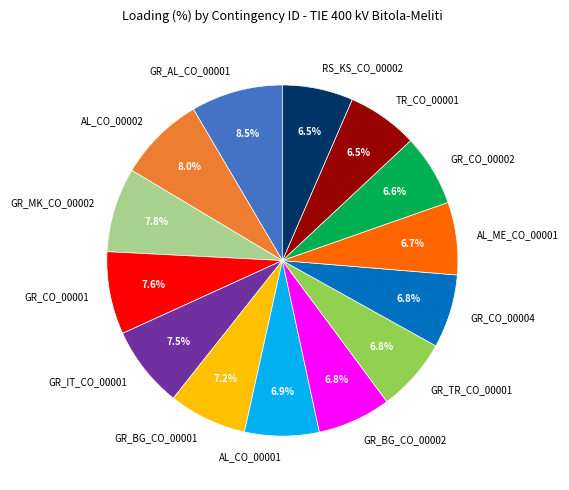

Which slice is the largest?

GR_AL_CO_00001